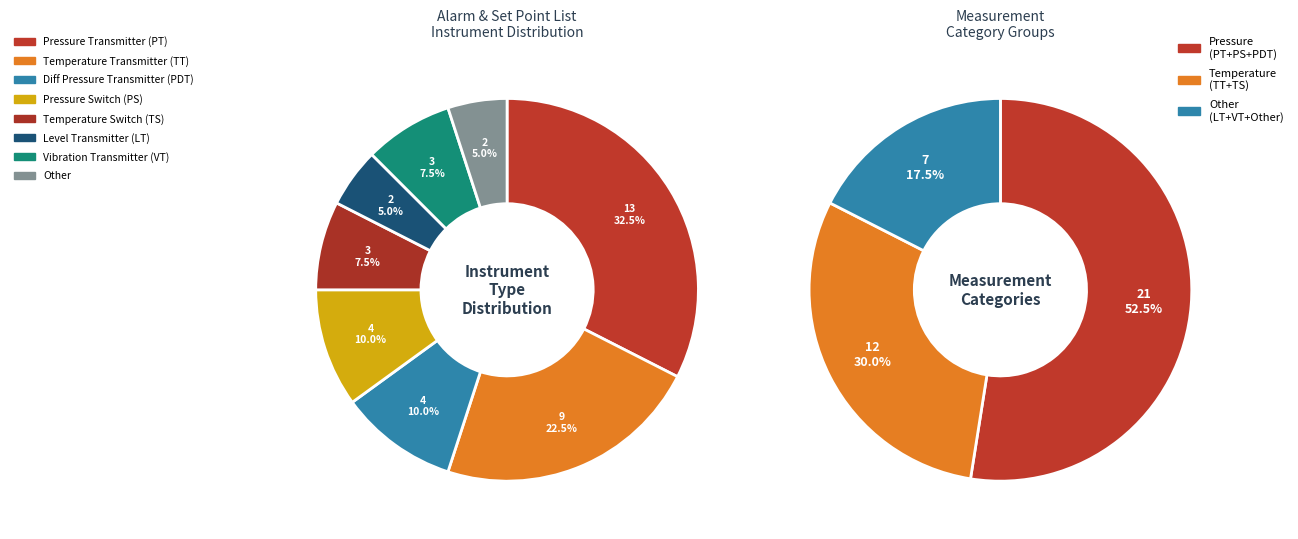

To the nearest percent, what is the difference between the largest and smallest slice percentages?

28%